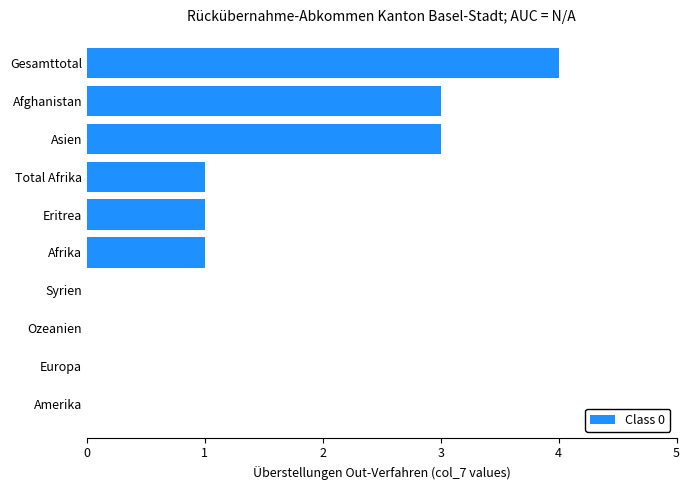

Reading top to bottom, extract all data points from this chart.

Gesamttotal=4	Afghanistan=3	Asien=3	Total Afrika=1	Eritrea=1	Afrika=1	Syrien=0	Ozeanien=0	Europa=0	Amerika=0